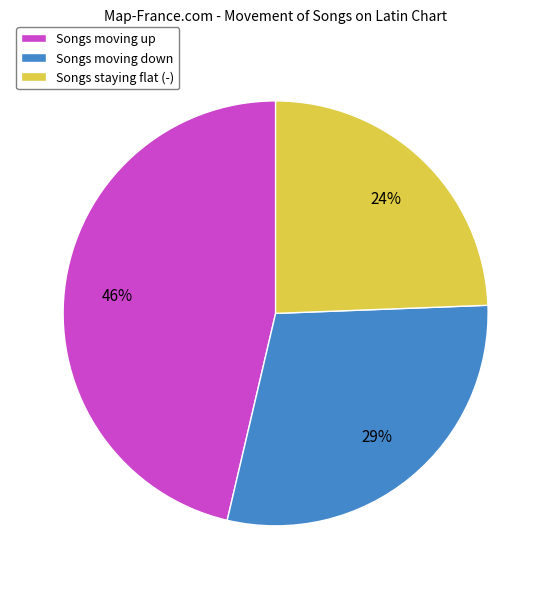

To the nearest percent, what is the difference between the largest and smallest slice percentages?

22%